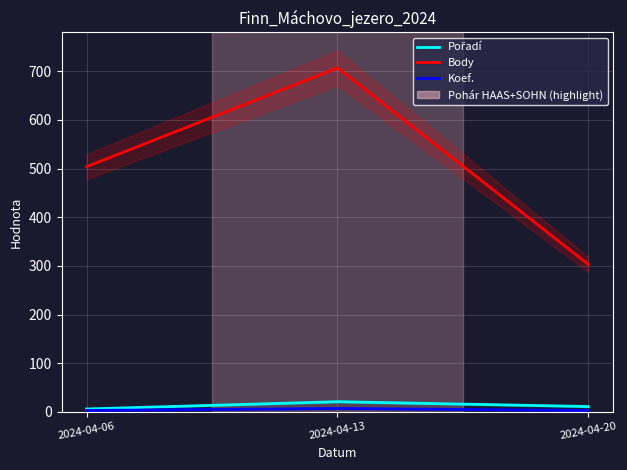

What is the difference between the Body values at 2024-04-06 and 2024-04-20?

201